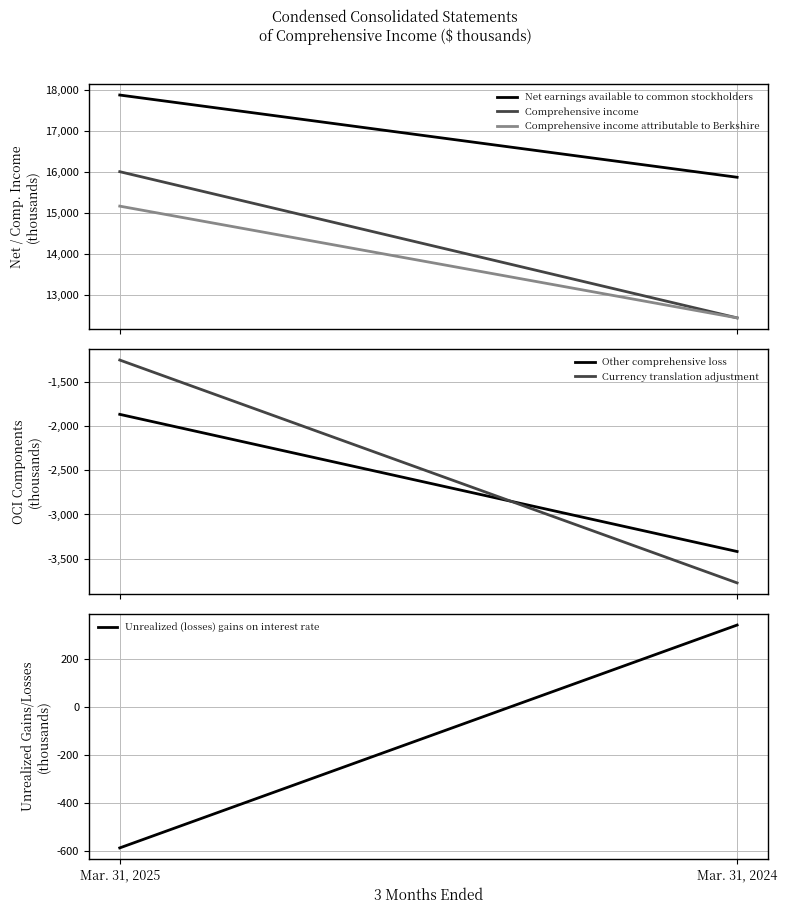

The value of Comprehensive income attributable to Berkshire at Mar. 31, 2025 is 15172. True or false?

True